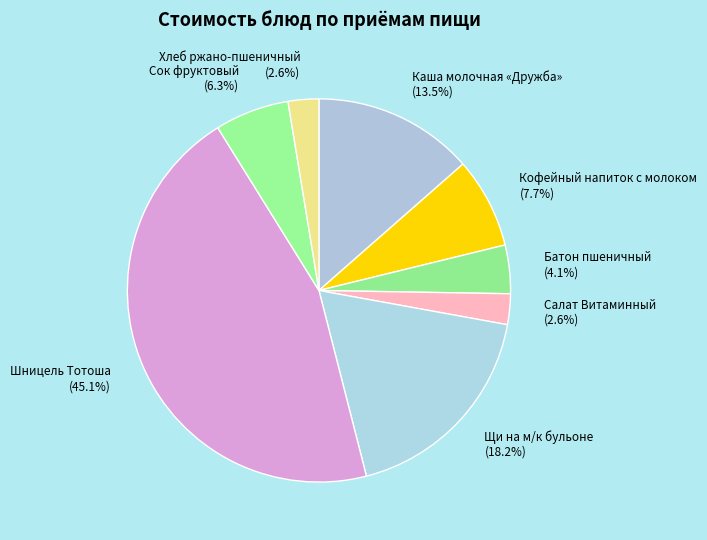

Which slice is the largest?

Шницель Тотоша